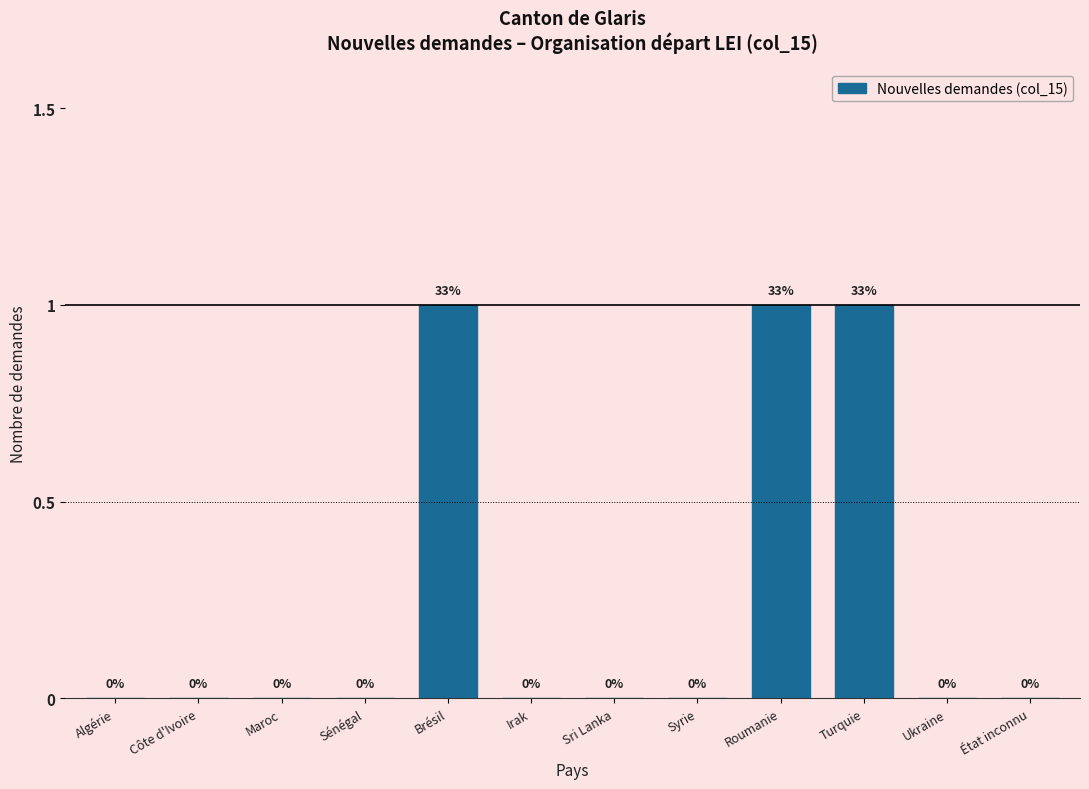

Reading left to right, transcribe all the data shown in this chart.

Algérie=0	Côte d'Ivoire=0	Maroc=0	Sénégal=0	Brésil=1	Irak=0	Sri Lanka=0	Syrie=0	Roumanie=1	Turquie=1	Ukraine=0	État inconnu=0